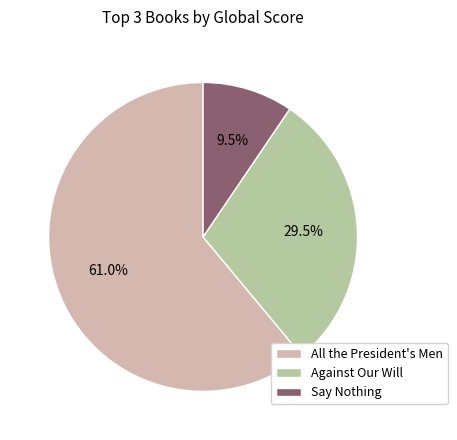

How many slices are in this pie chart?

3